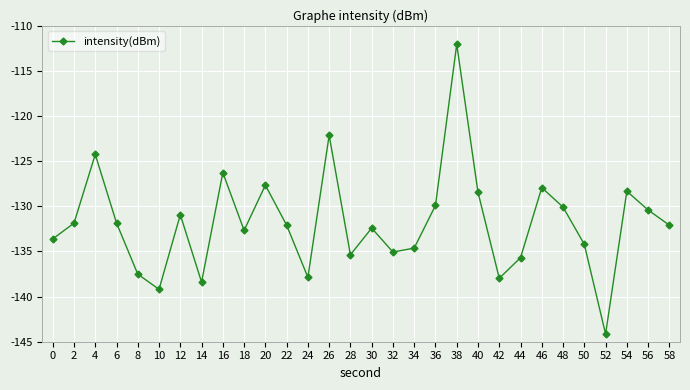

How many distinct data groups are displayed?

1